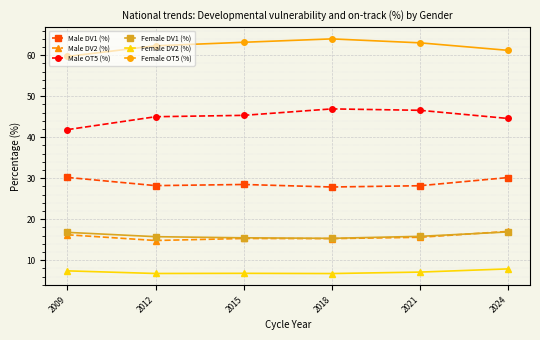

What is the spread (max minus min) of values at 2012?

55.6